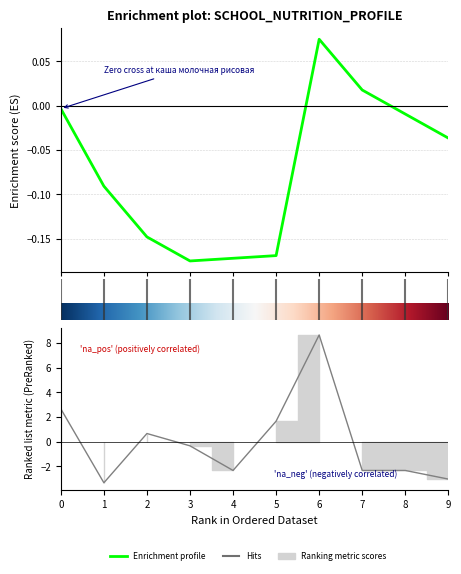

Rank the categories by value from lowest to highest.

1, 9, 4, 7, 8, 3, 2, 5, 0, 6